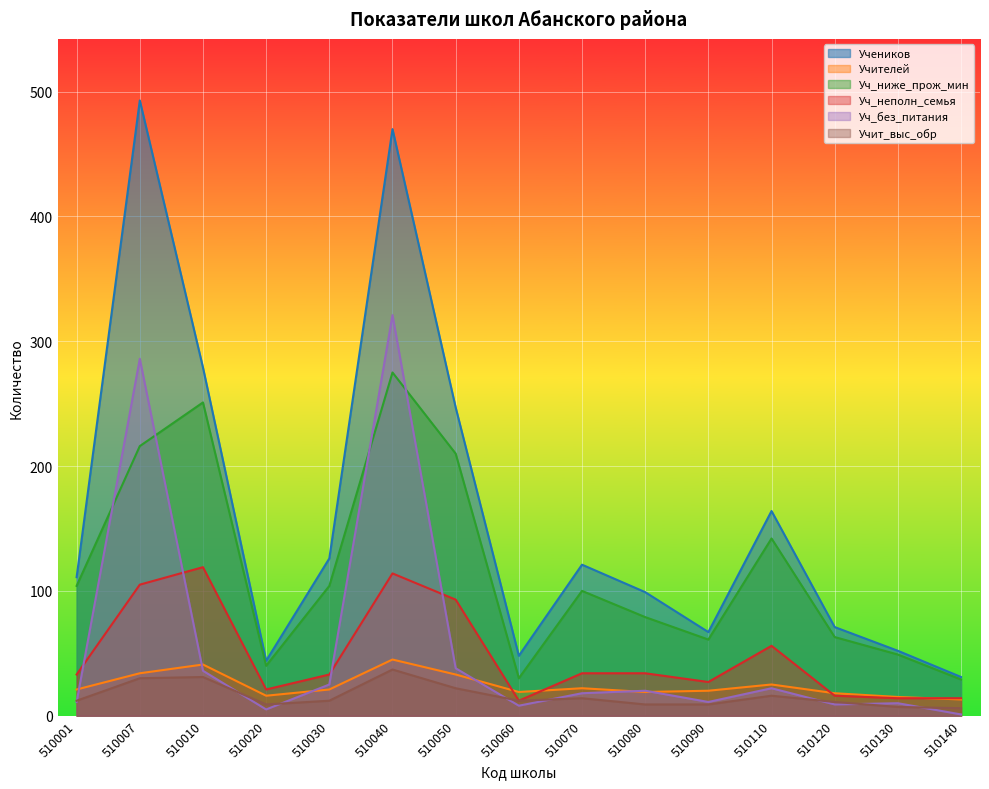

Which category has the highest value across all series?

510007